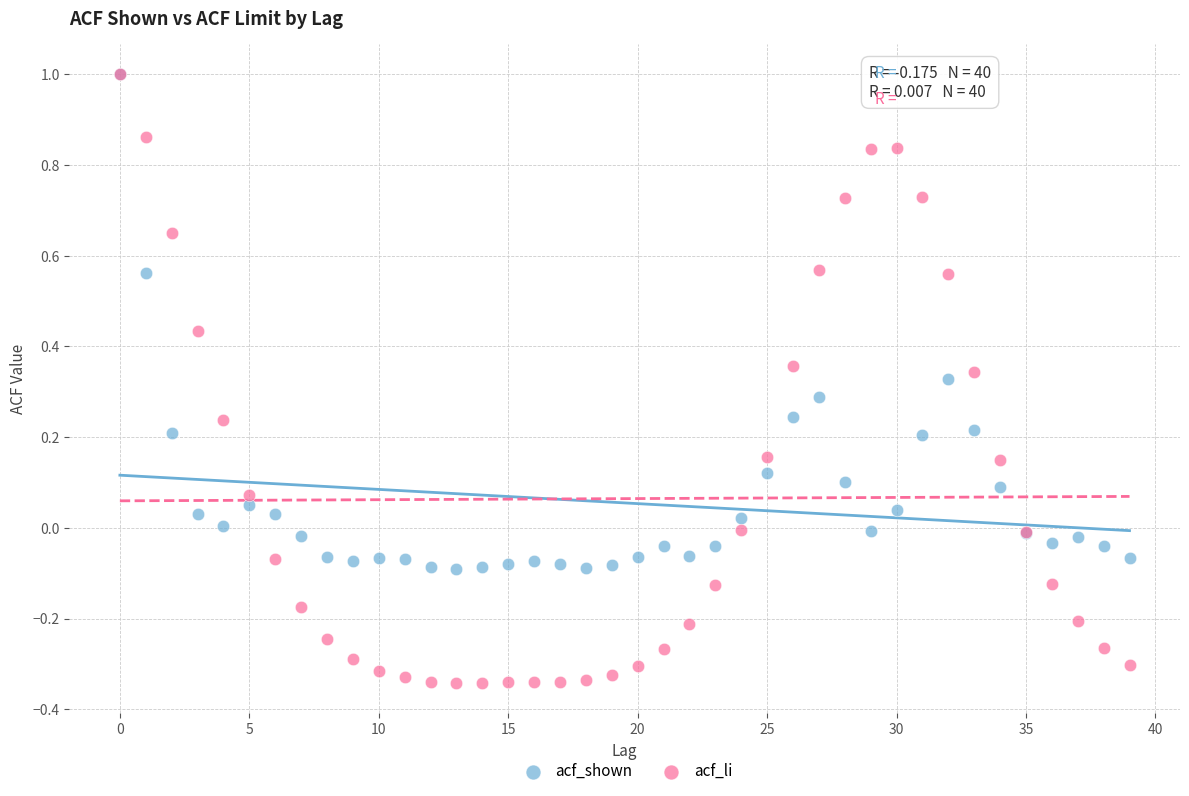

Which series contains the lowest Y value?

acf_li